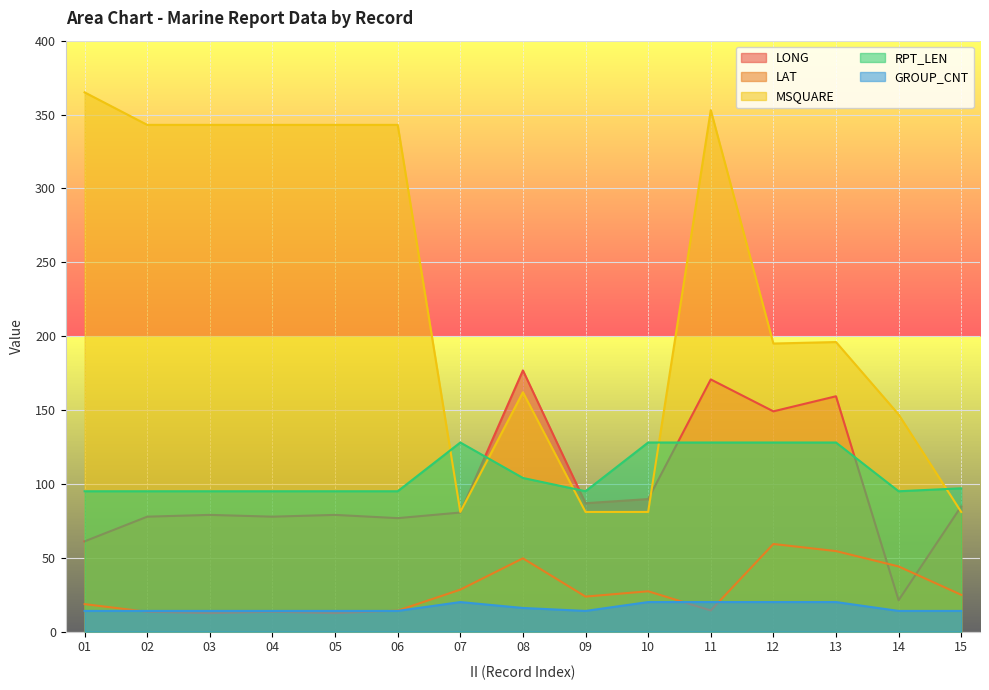

Which series has the largest total across all categories?

MSQUARE